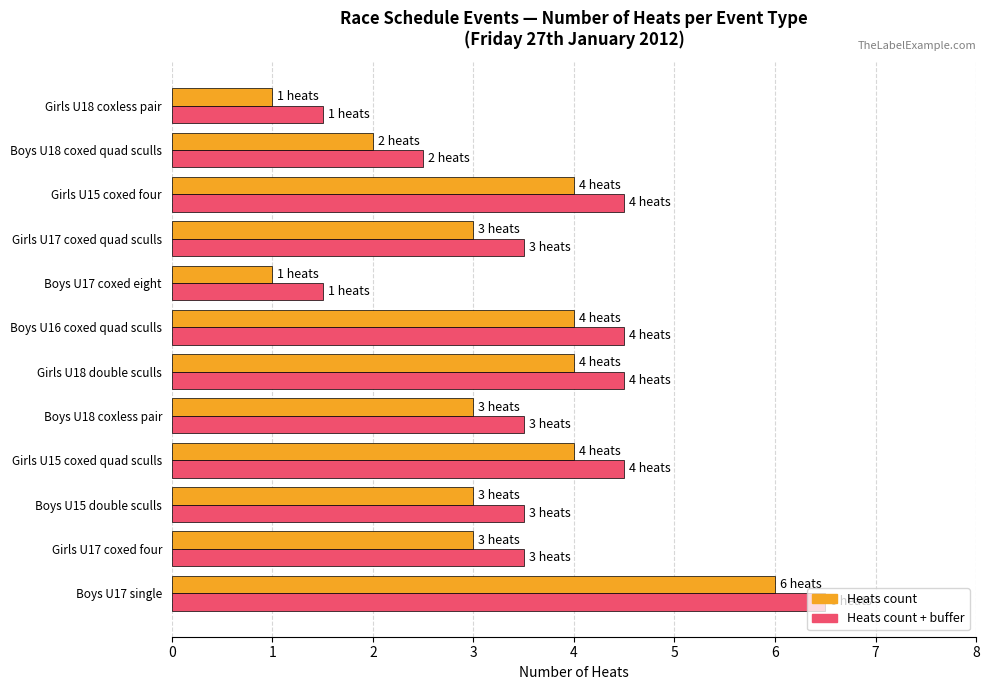

At which category is the sum across all series the highest?

Boys U17 single